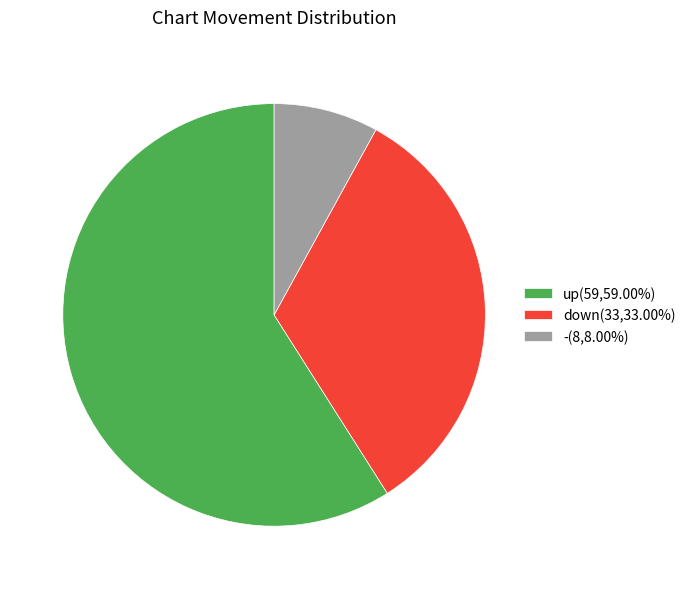

Approximately how many times larger is the value at up compared to -?

7.4